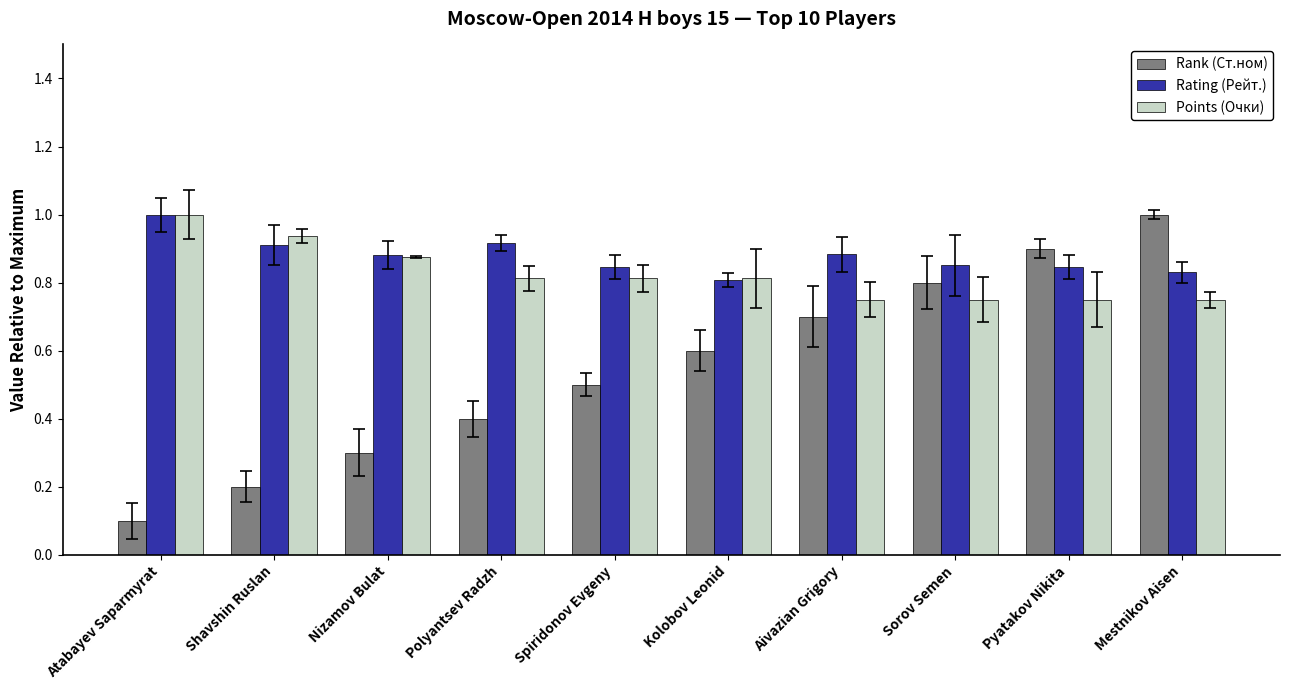

Which category has the highest value across all series?

Mestnikov Aisen